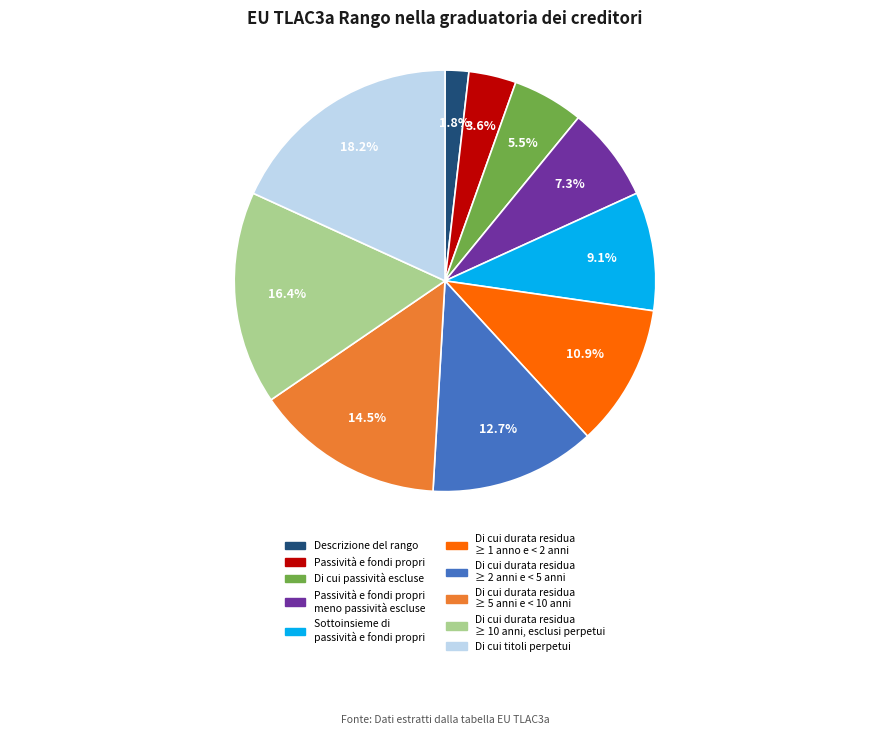

Which category has the smallest portion of the pie?

Descrizione del rango